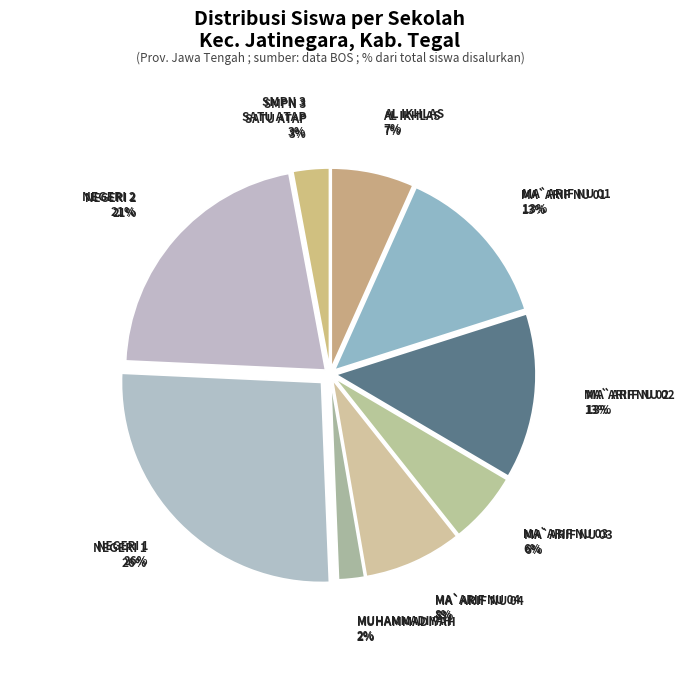

Which slice is the largest?

SMP NEGERI 1 JATINEGARA